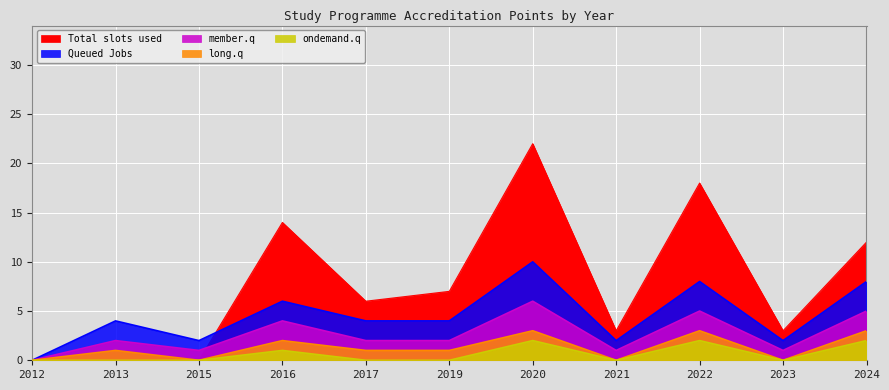

In long.q, how many points are lower than both neighbors (excluding endpoints)?

3